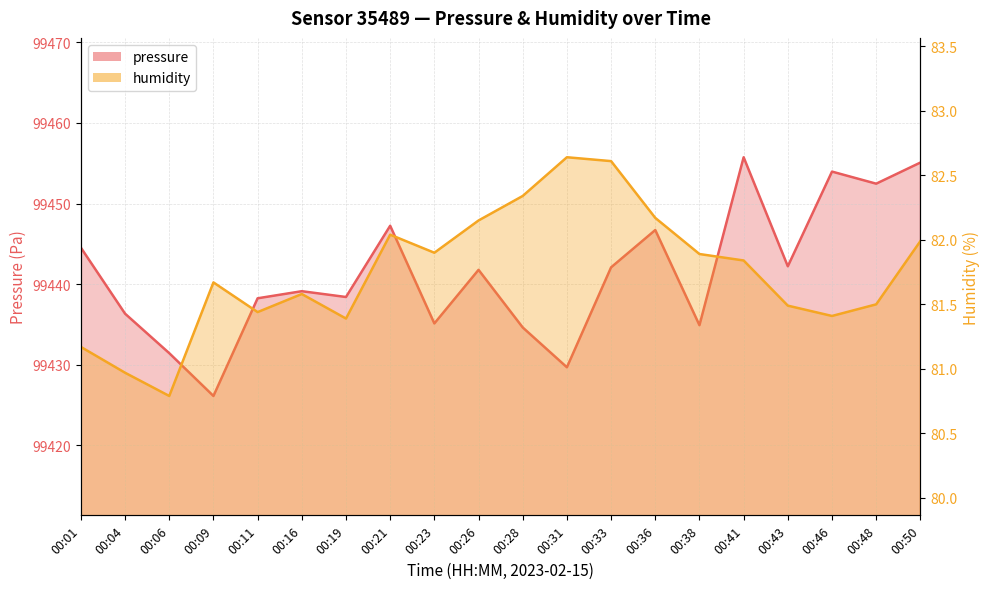

The pressure series shows 99439.1 at 00:16. True or false?

True